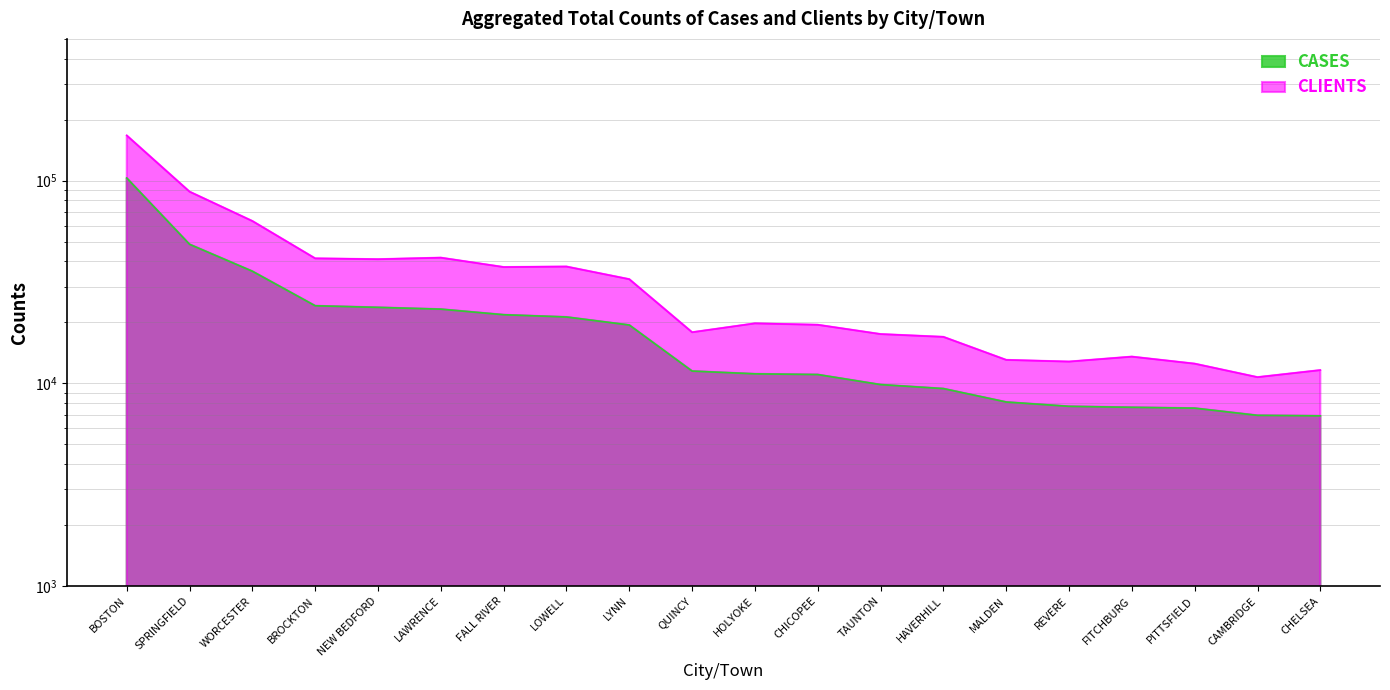

True or false: CASES and CLIENTS cross at least once.

False